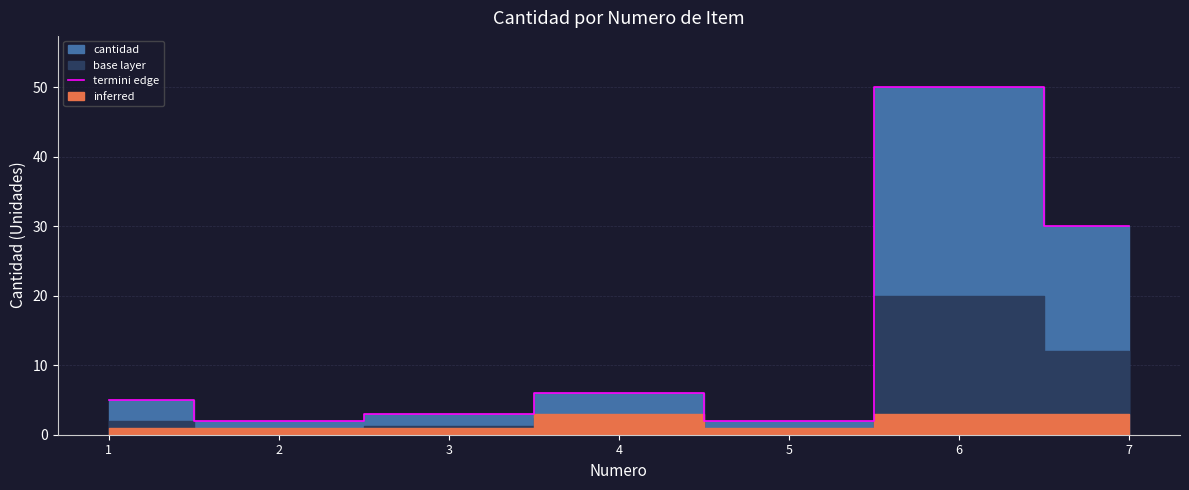

List the labels in order of value, smallest first.

2, 5, 3, 1, 4, 7, 6